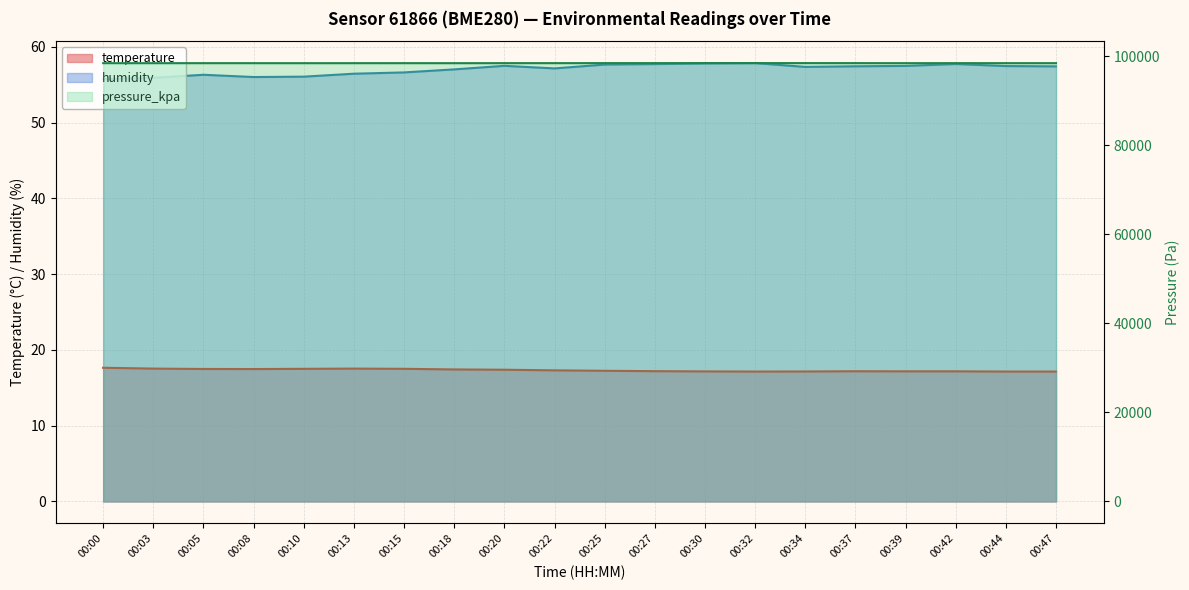

At which label does pressure_kpa reach its minimum?

00:10